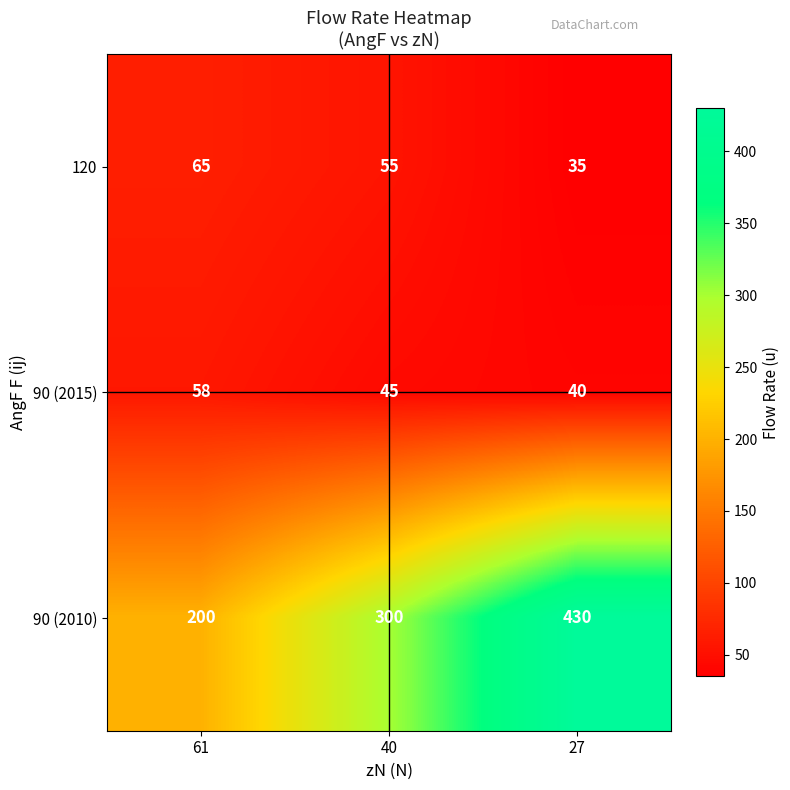

How many data points in 90 (2010) are less than 300?

1